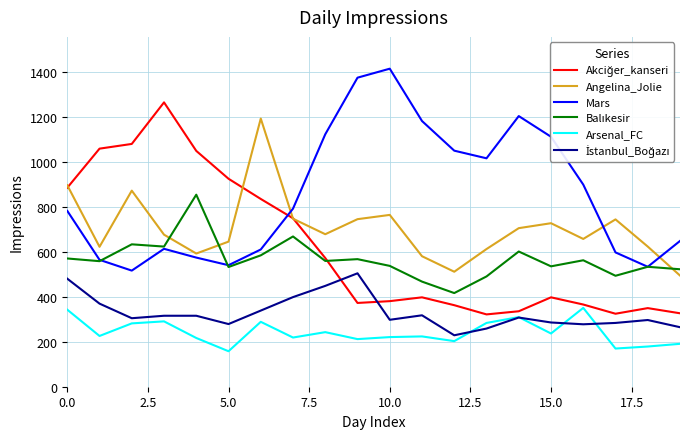

What is the smallest value displayed?

158